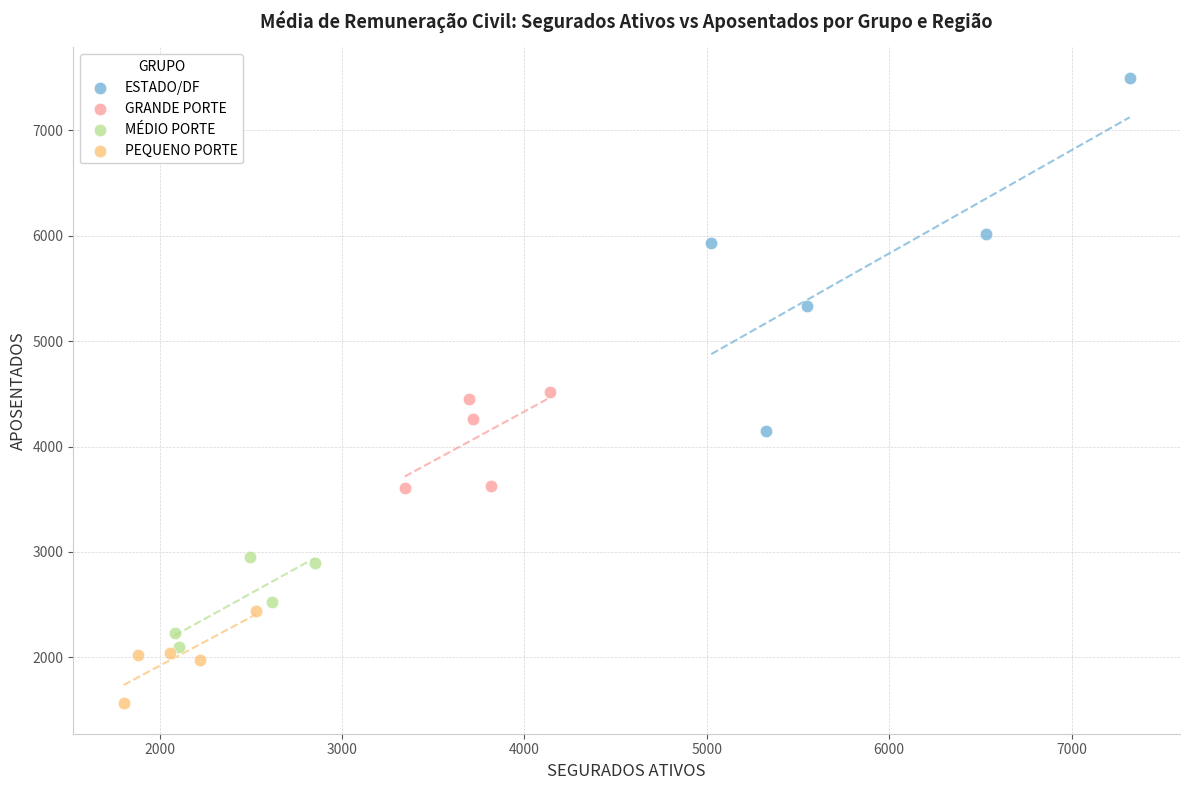

Which series has the widest spread of Y values?

ESTADO/DF